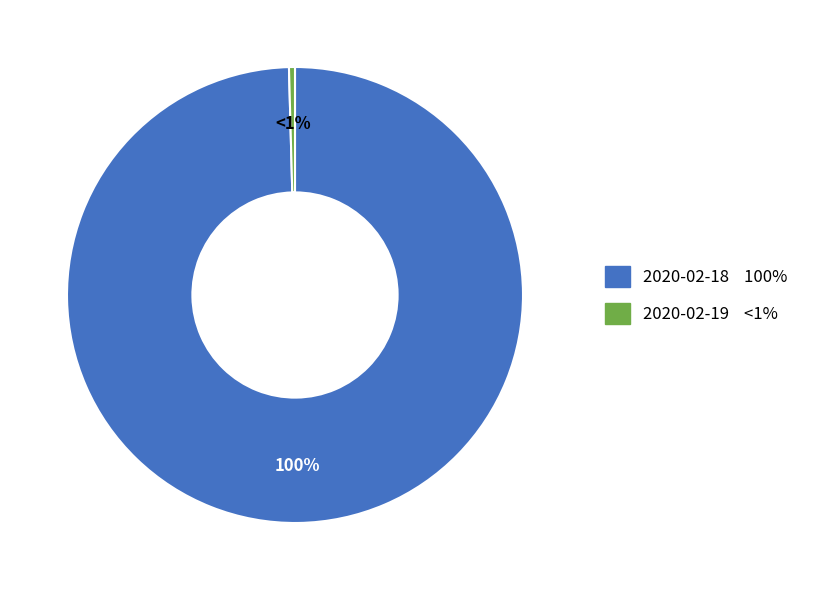

How much of the chart is everything except 2020-02-18?

0.4%